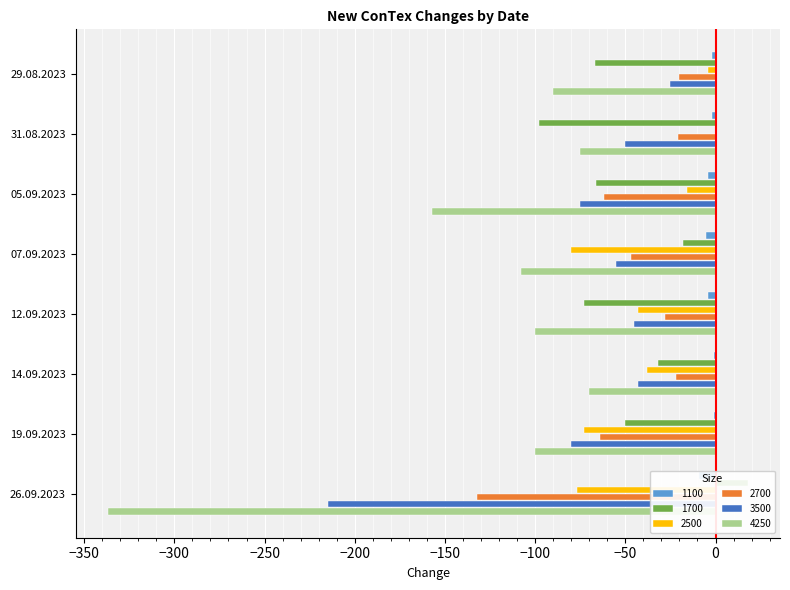

Reading right to left, what are all the values shown in this chart?

1100: 26.09.2023=-9	19.09.2023=-1	14.09.2023=-1	12.09.2023=-4	07.09.2023=-5	05.09.2023=-4	31.08.2023=-2	29.08.2023=-2
1700: 26.09.2023=18	19.09.2023=-50	14.09.2023=-32	12.09.2023=-73	07.09.2023=-18	05.09.2023=-66	31.08.2023=-98	29.08.2023=-67
2500: 26.09.2023=-77	19.09.2023=-73	14.09.2023=-38	12.09.2023=-43	07.09.2023=-80	05.09.2023=-16	31.08.2023=0	29.08.2023=-4
2700: 26.09.2023=-132	19.09.2023=-64	14.09.2023=-22	12.09.2023=-28	07.09.2023=-47	05.09.2023=-62	31.08.2023=-21	29.08.2023=-20
3500: 26.09.2023=-215	19.09.2023=-80	14.09.2023=-43	12.09.2023=-45	07.09.2023=-55	05.09.2023=-75	31.08.2023=-50	29.08.2023=-25
4250: 26.09.2023=-337	19.09.2023=-100	14.09.2023=-70	12.09.2023=-100	07.09.2023=-108	05.09.2023=-157	31.08.2023=-75	29.08.2023=-90